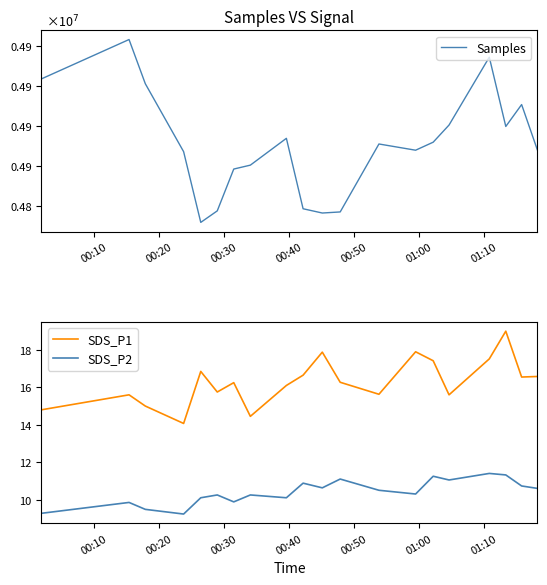

True or false: SDS_P1 and SDS_P2 cross at least once.

False